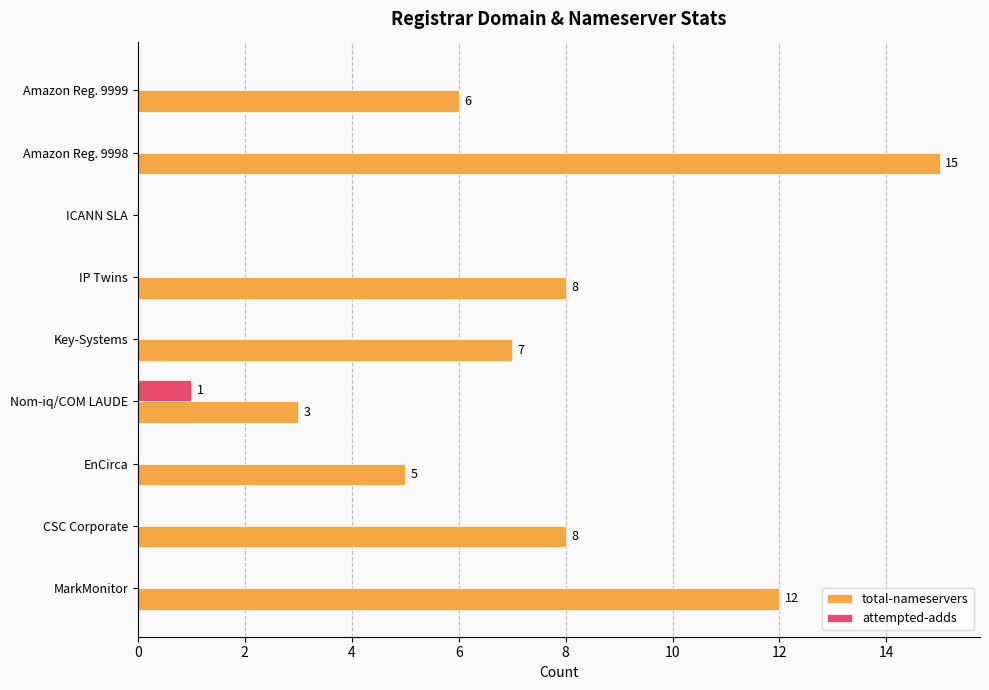

Count the attempted-adds values in the range 0 to 1.

9